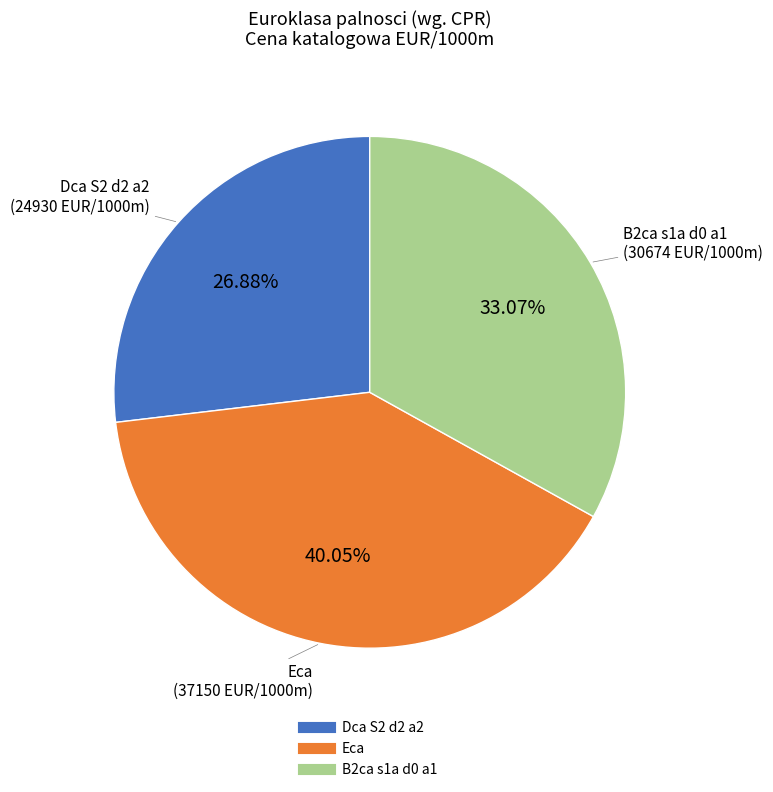

Count the number of slices in the pie.

3